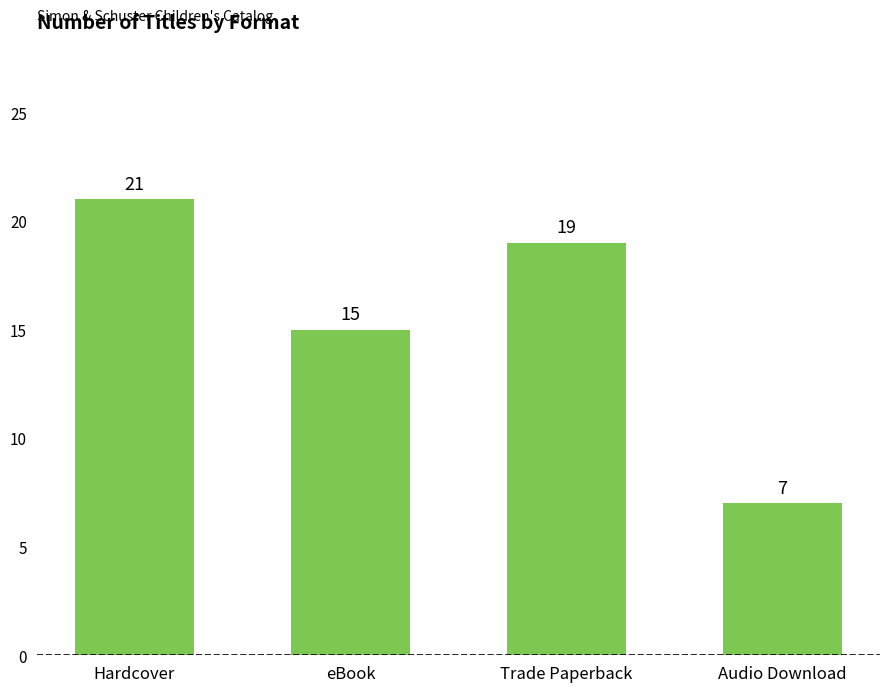

What is the sum of the values at Hardcover and eBook?

36